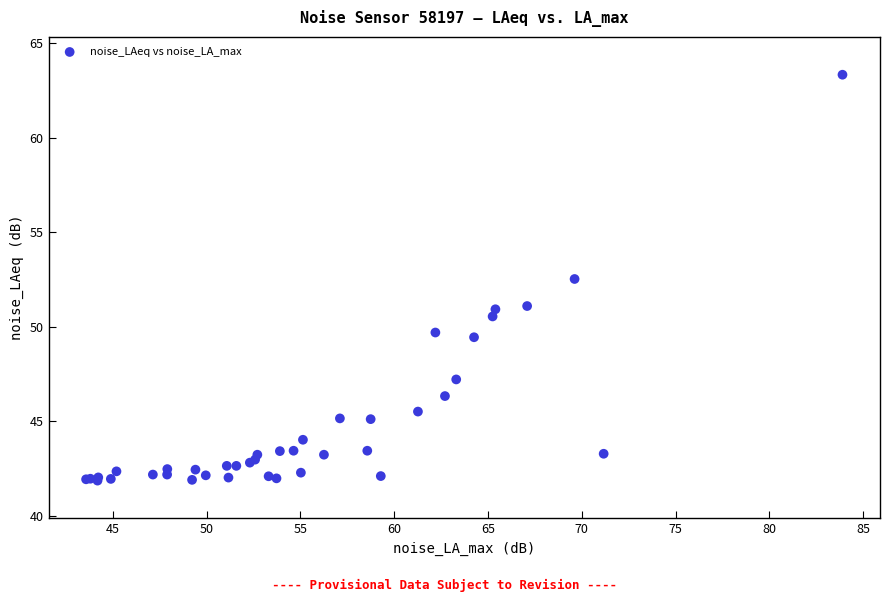

What Y value in the scatter plot is closest to 52?

52.5